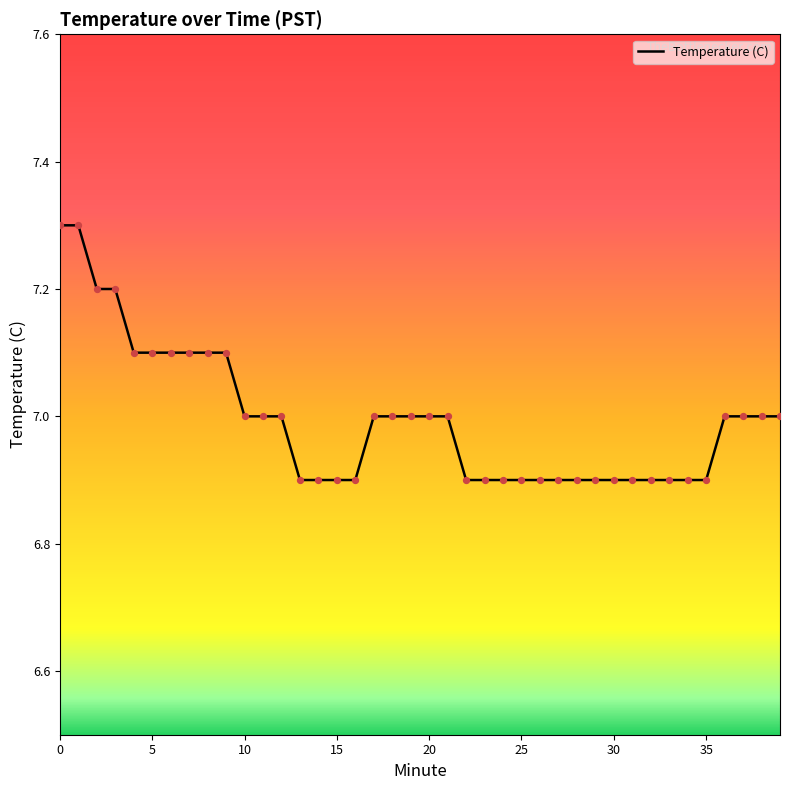

What is the difference between the maximum and minimum values?

0.4